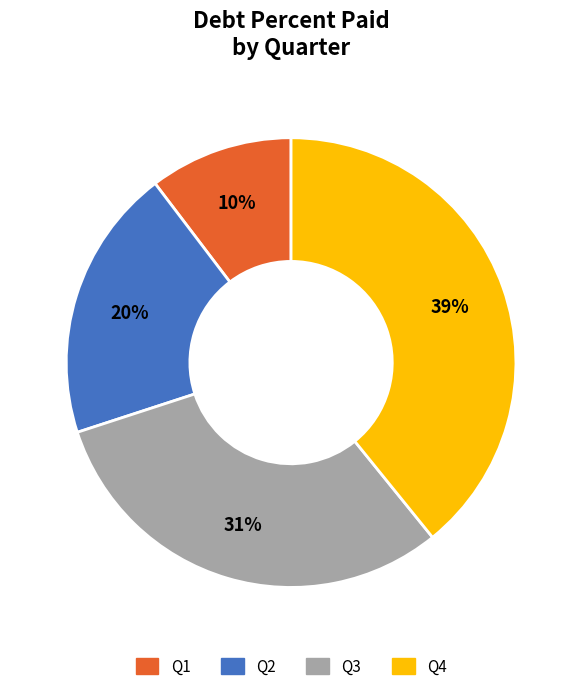

Which category has the biggest portion of the pie?

Q4